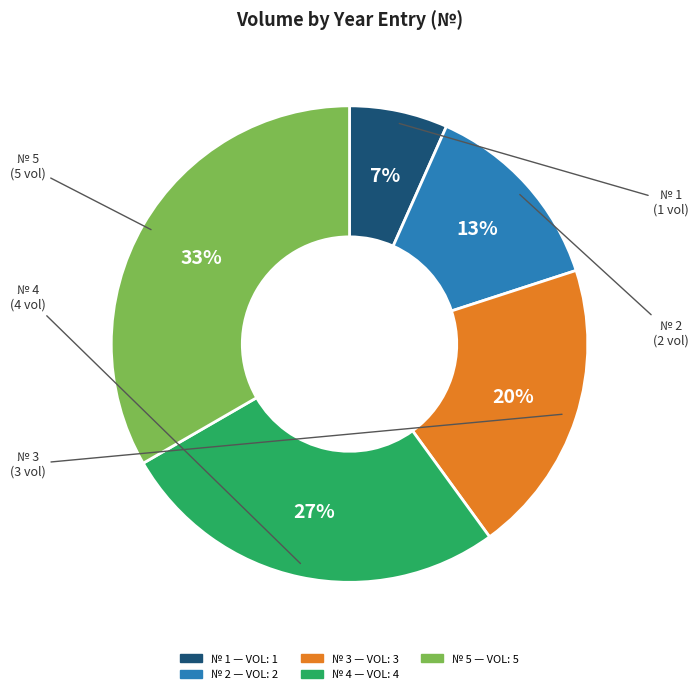

Does any single category account for the majority?

No